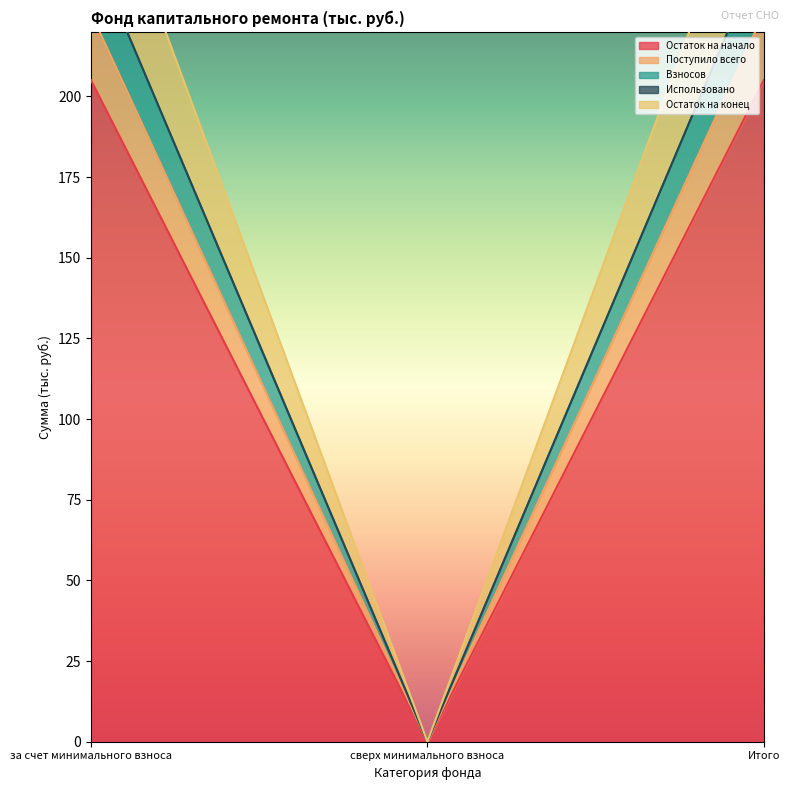

What is the total value across all series at Итого?

960.0